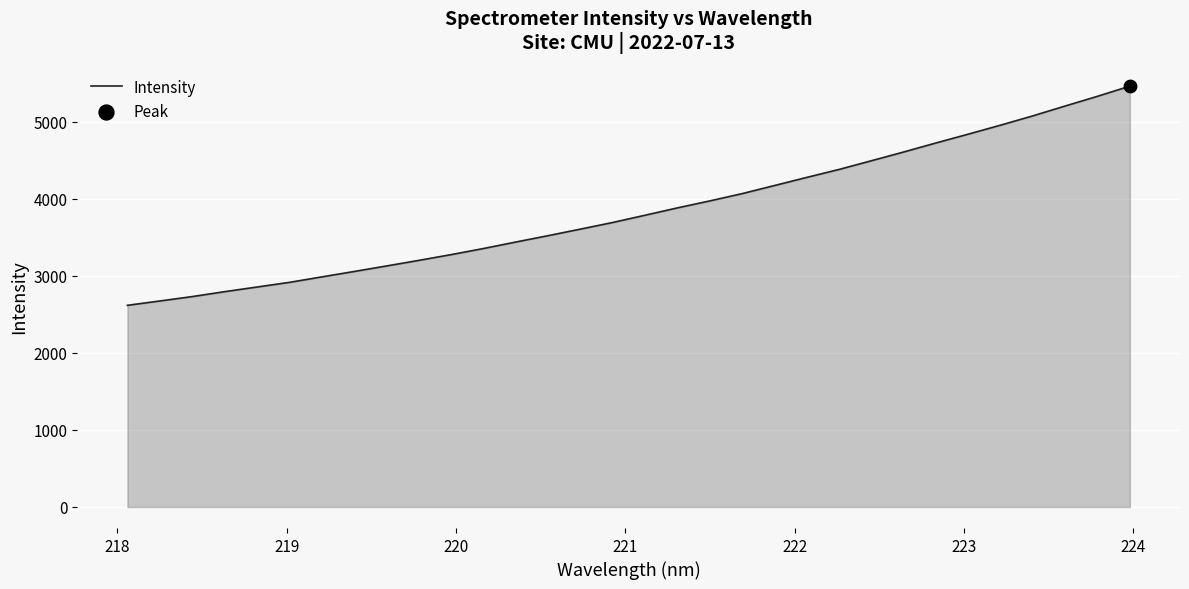

What is the maximum value shown in the chart?

5462.8